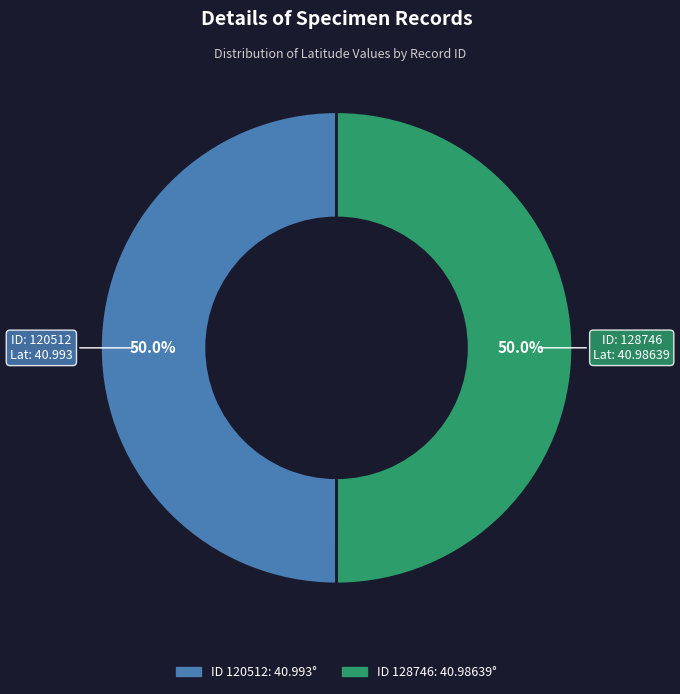

Which category has the smallest portion of the pie?

128746